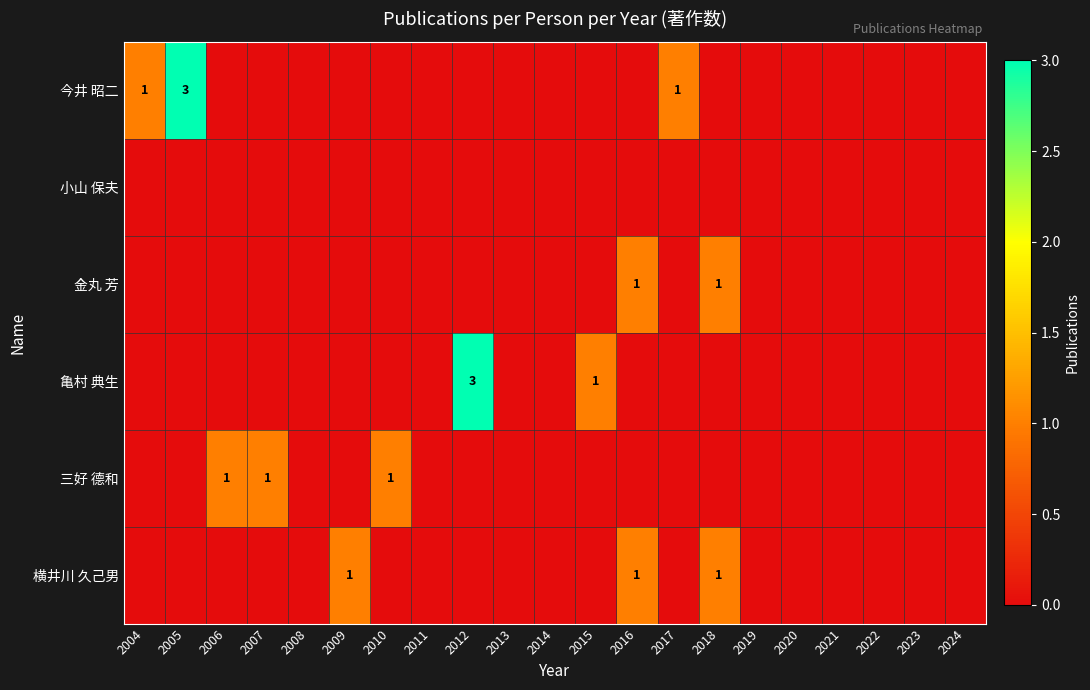

The 金丸 芳 series shows 0 at 2018. True or false?

False